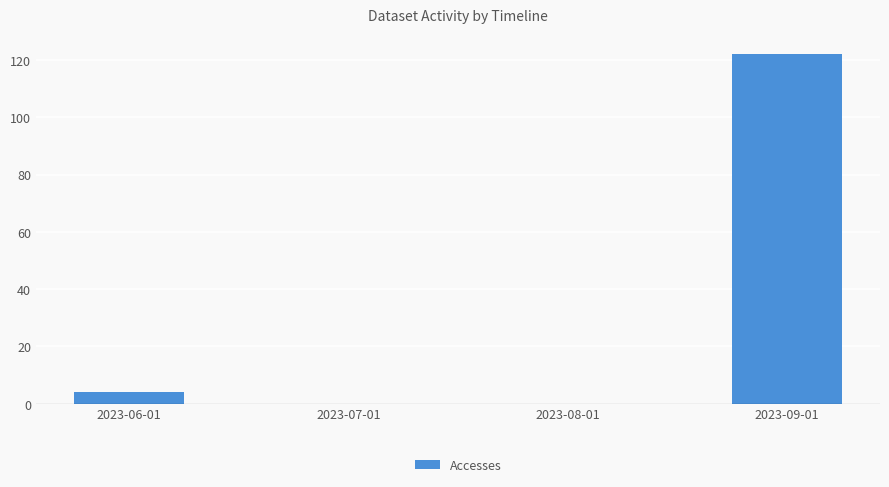

What is the sum of all values?

126